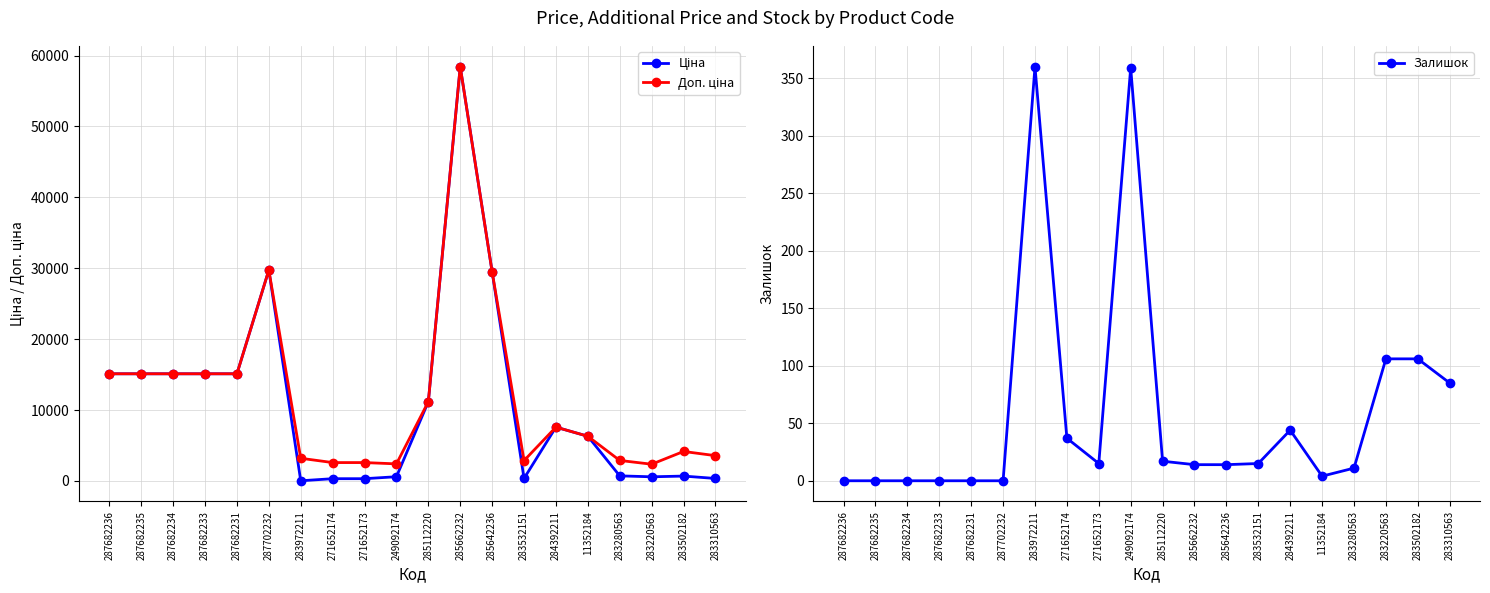

How many values in the Залишок series are below 15?

10